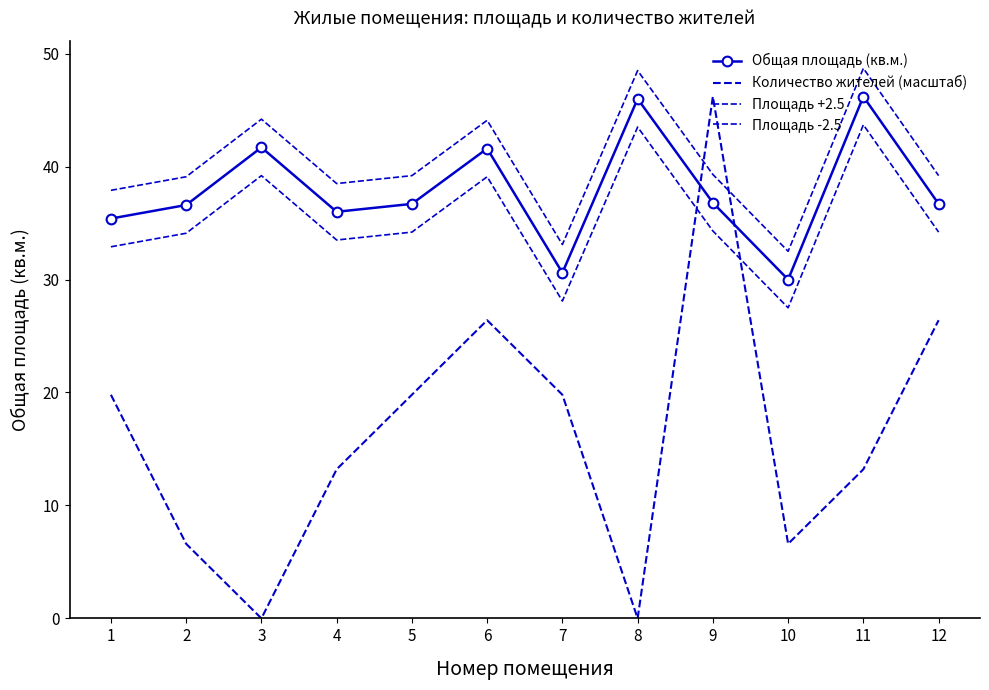

Between 6 and 10, which series saw the biggest shift?

Количество жителей (масштаб)